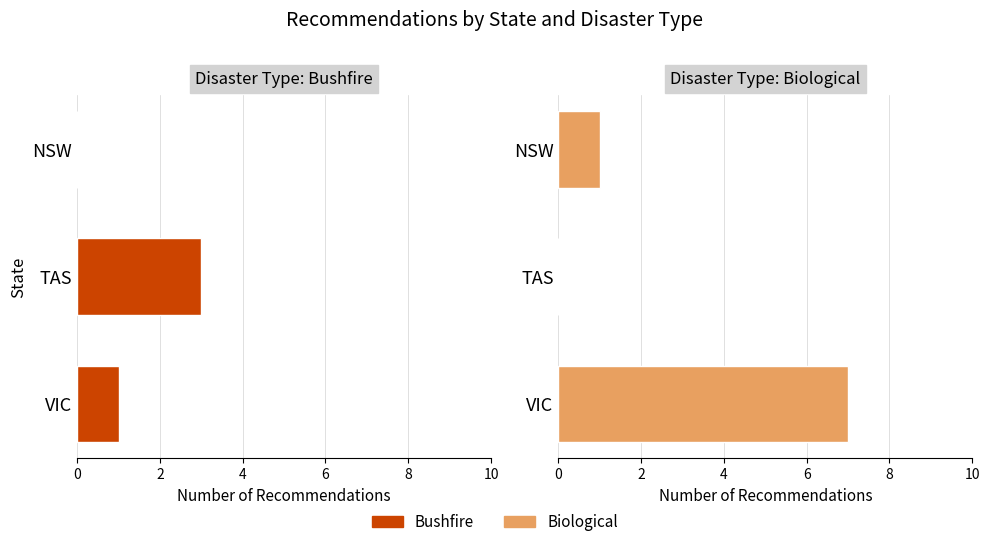

What is the average value of the Bushfire series?

1